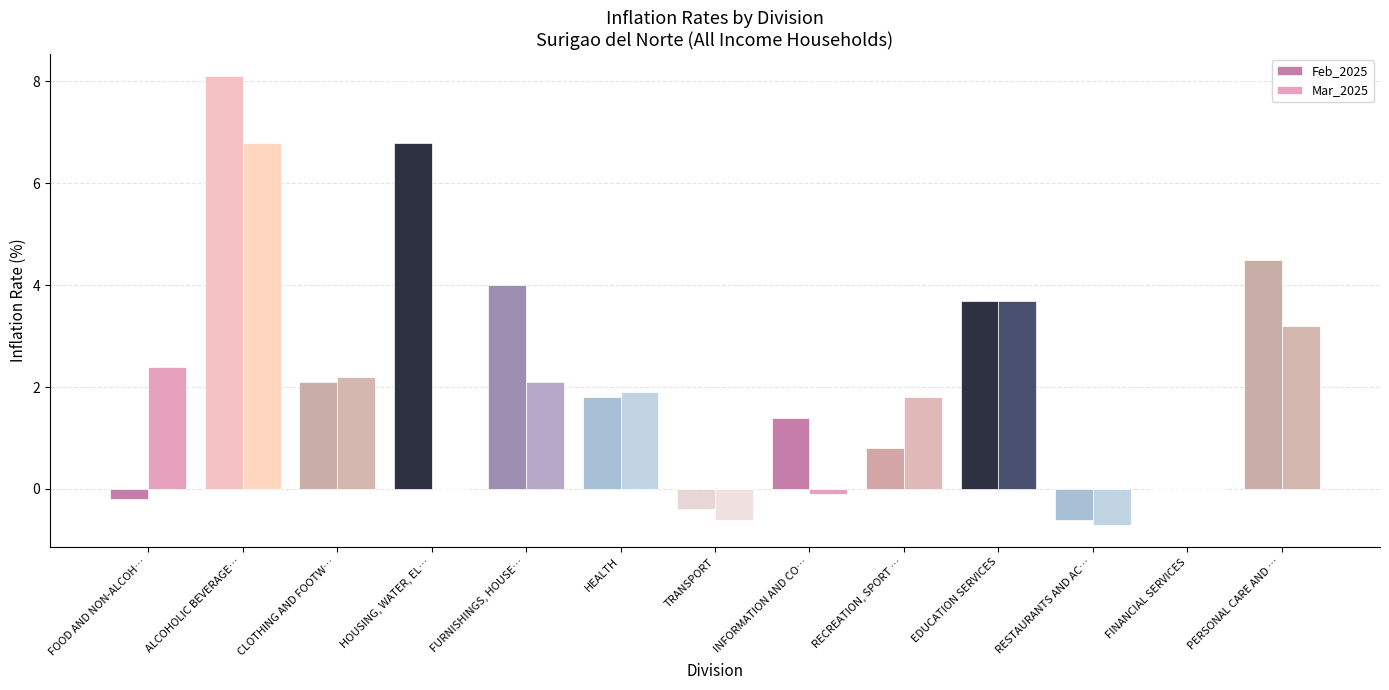

At which category is the sum across all series the highest?

ALCOHOLIC BEVERAGE…